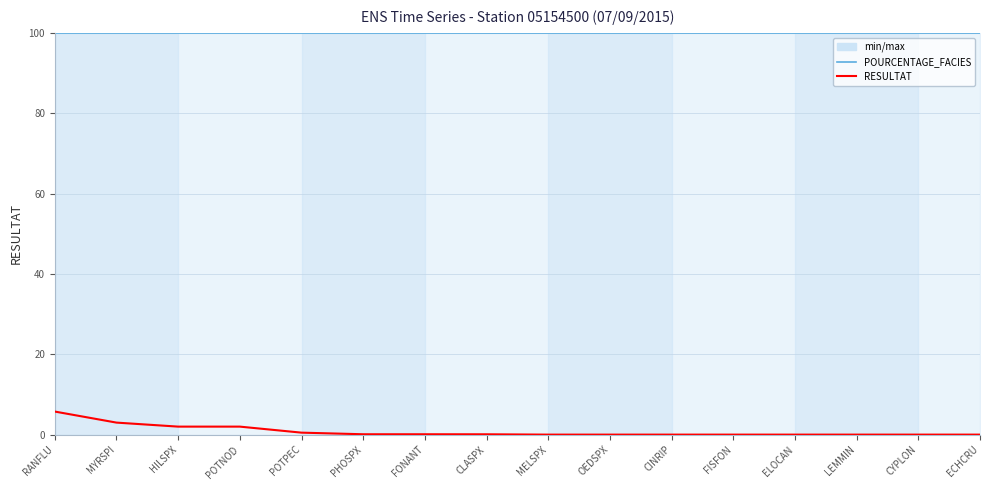

What is the average value of the RESULTAT series?

0.9